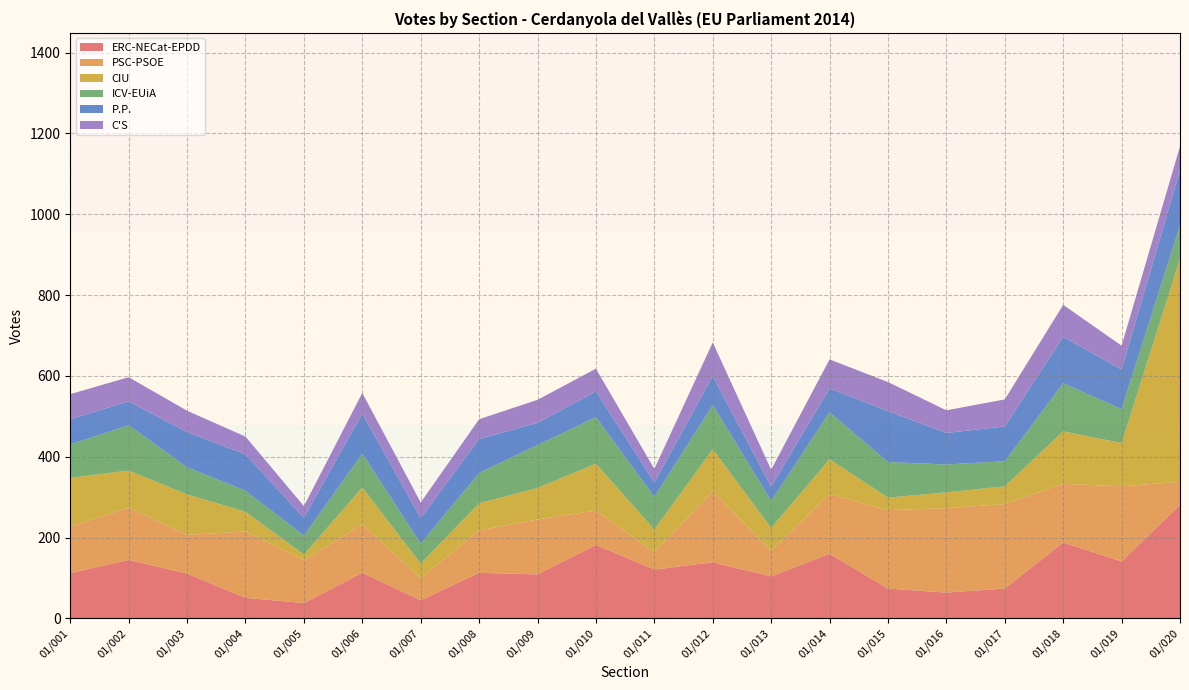

Reading left to right, extract all data points from this chart.

ERC-NECat-EPDD: 112	145	111	51	38	113	45	113	109	182	121	139	104	160	74	64	74	188	141	281
PSC-PSOE: 115	129	96	164	106	120	55	105	136	85	43	176	63	148	194	209	209	145	186	57
CIU: 121	92	100	49	14	91	36	67	78	116	56	104	57	86	31	39	44	130	107	552
ICV-EUiA: 83	112	67	52	47	84	49	75	106	115	81	109	67	116	88	69	62	119	84	83
P.P.: 62	59	87	90	44	99	63	84	55	64	35	72	35	59	126	78	86	115	98	136
C'S: 62	60	53	44	29	51	39	49	57	56	34	83	42	72	72	56	67	79	59	59